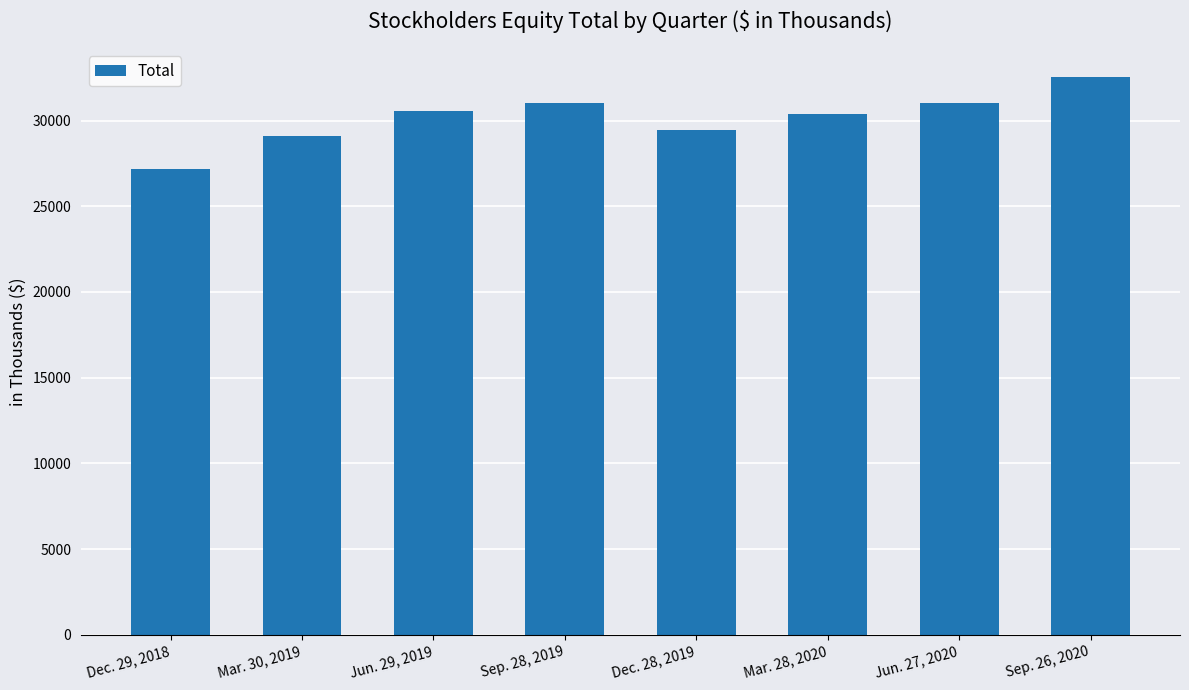

What is the value of the 7th bar from the left?

31051